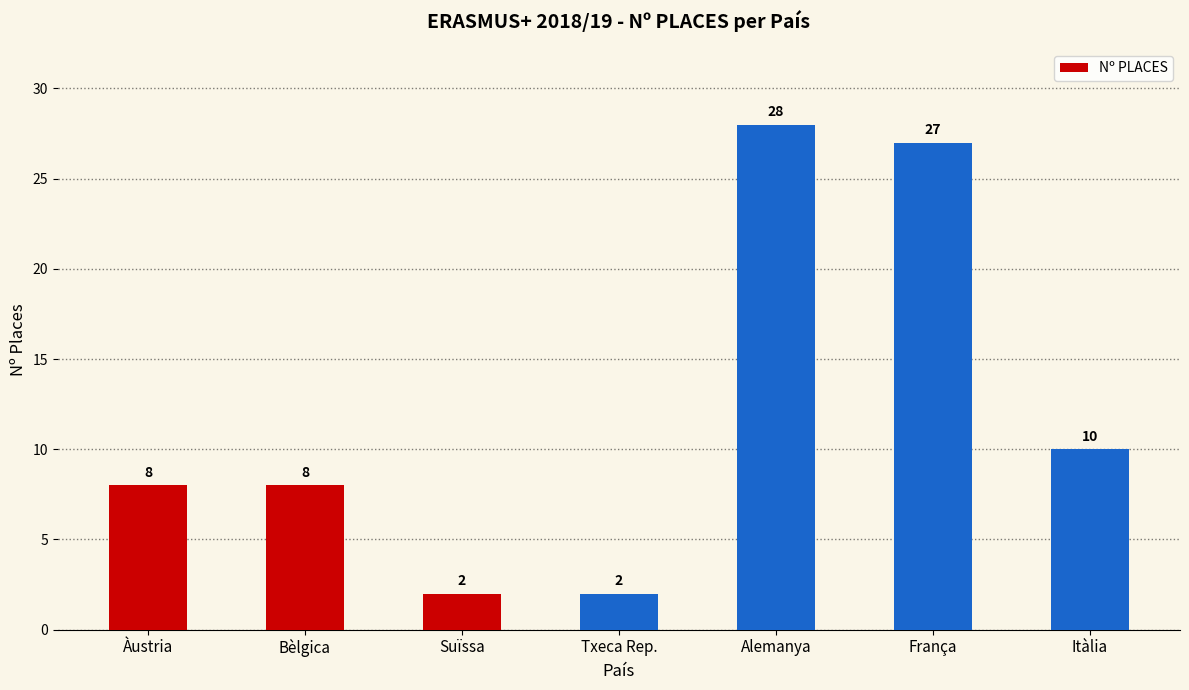

At which category does the chart reach its peak across all series?

Alemanya